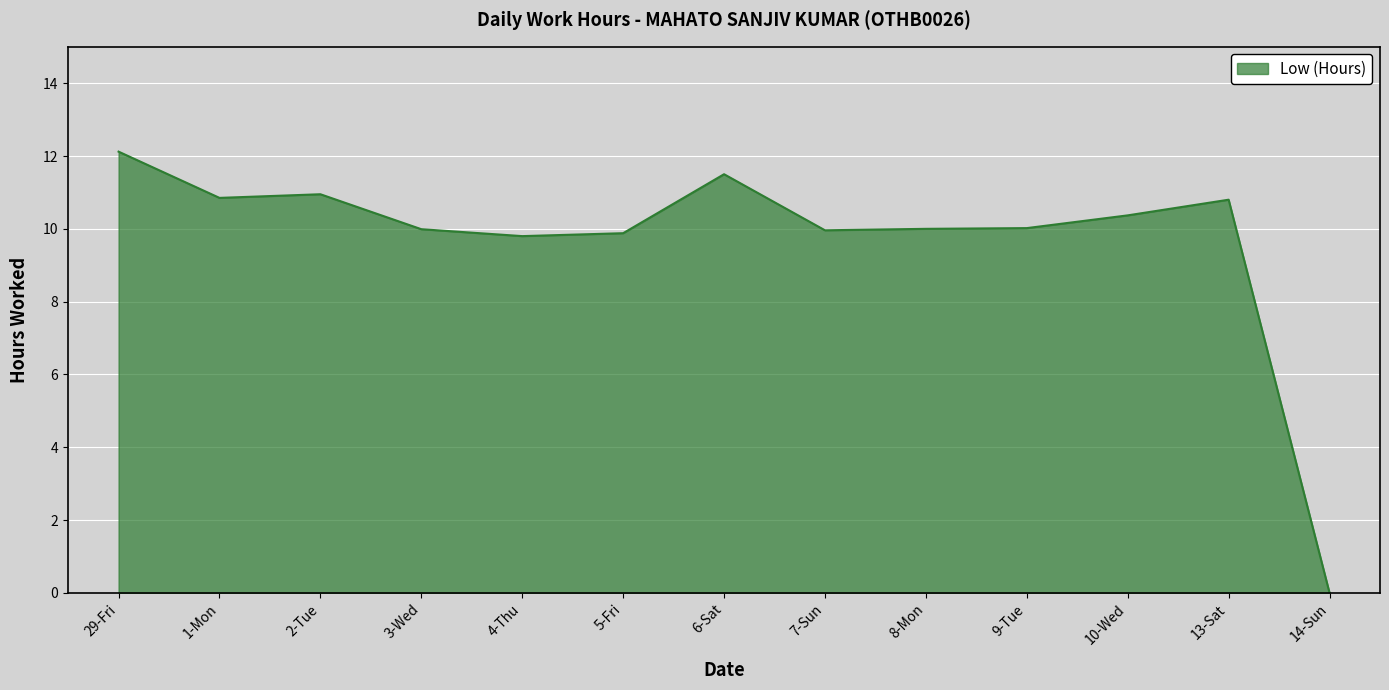

What position from the left is 14-Sun?

13